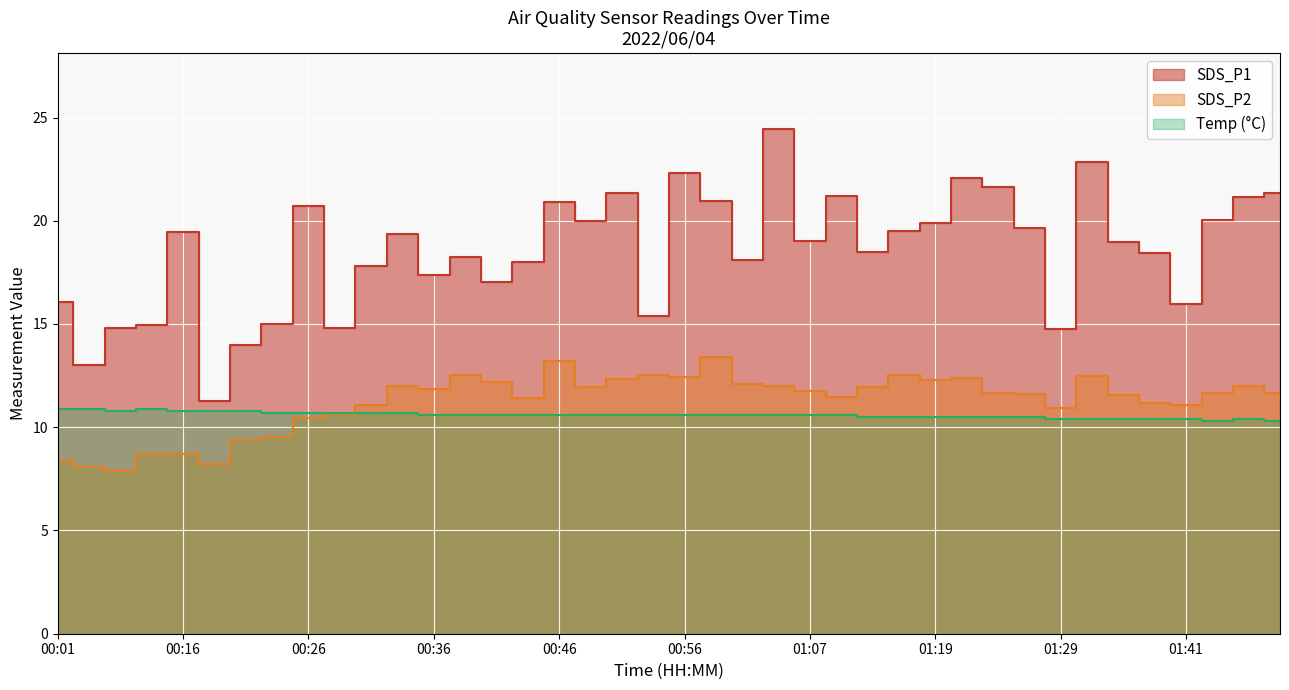

What is the difference between the highest and lowest values at 01:22?

11.6